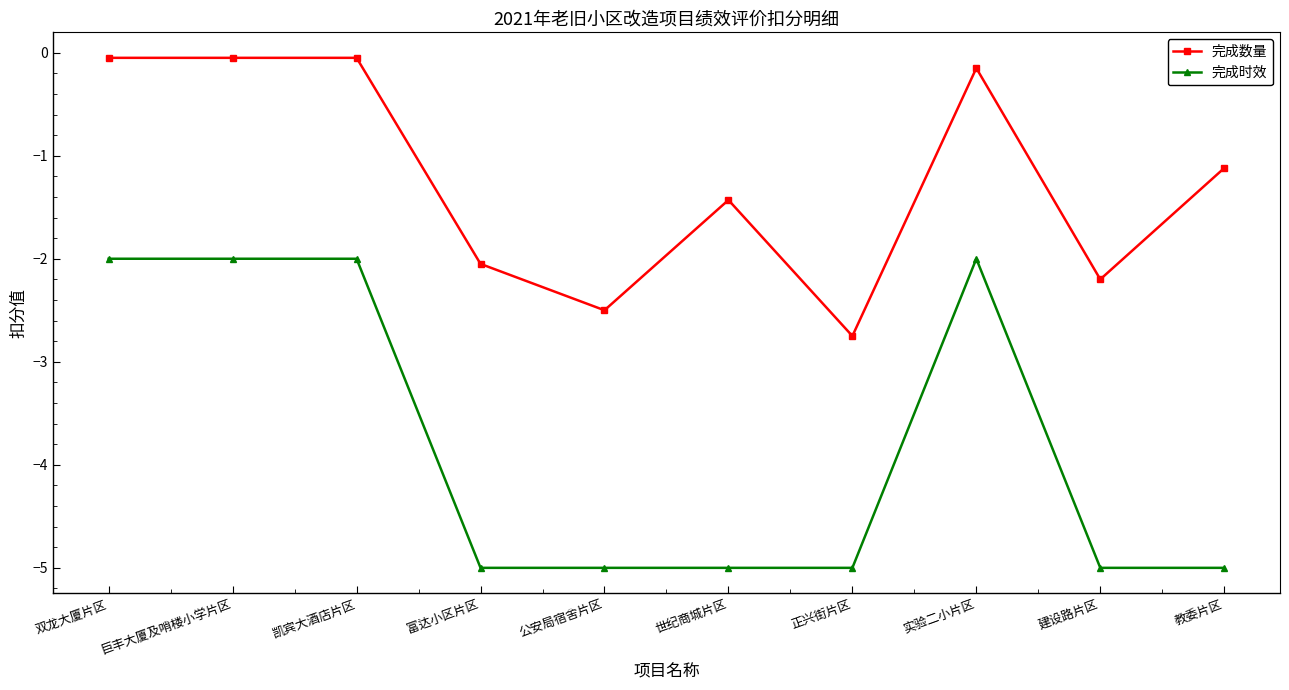

Rank the series by their average value, from highest to lowest.

完成数量, 完成时效